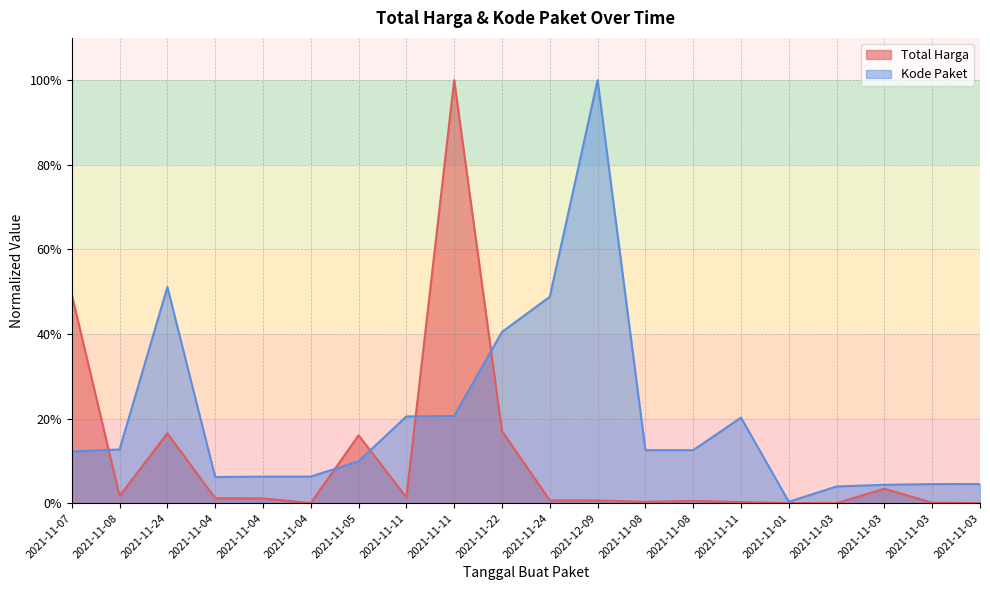

Which category has the lowest value across all series?

2021-11-03